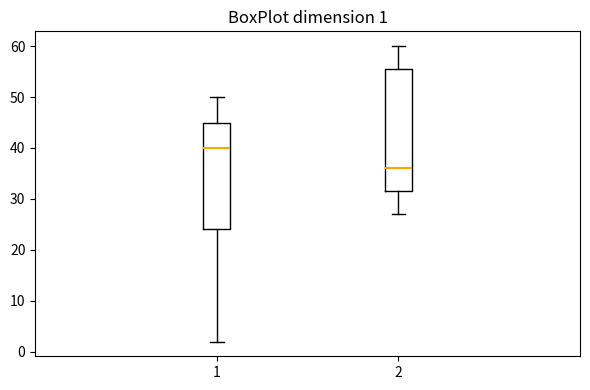

Which box has the lowest median line?

2